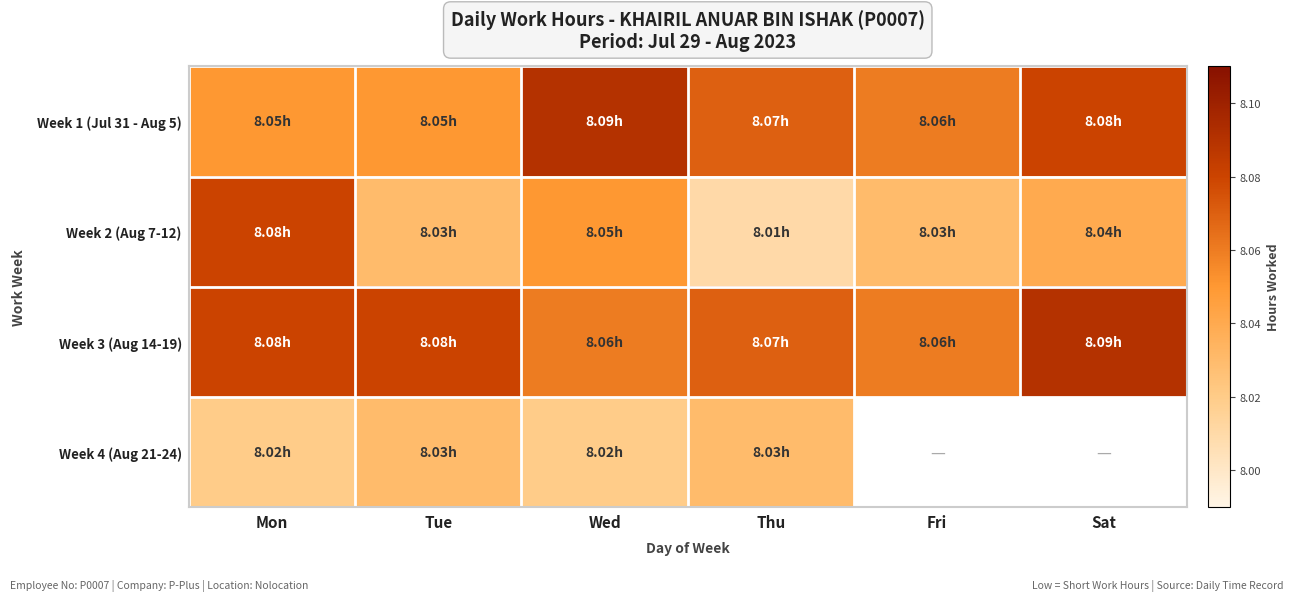

Which has a higher value, Mon or Thu?

Thu